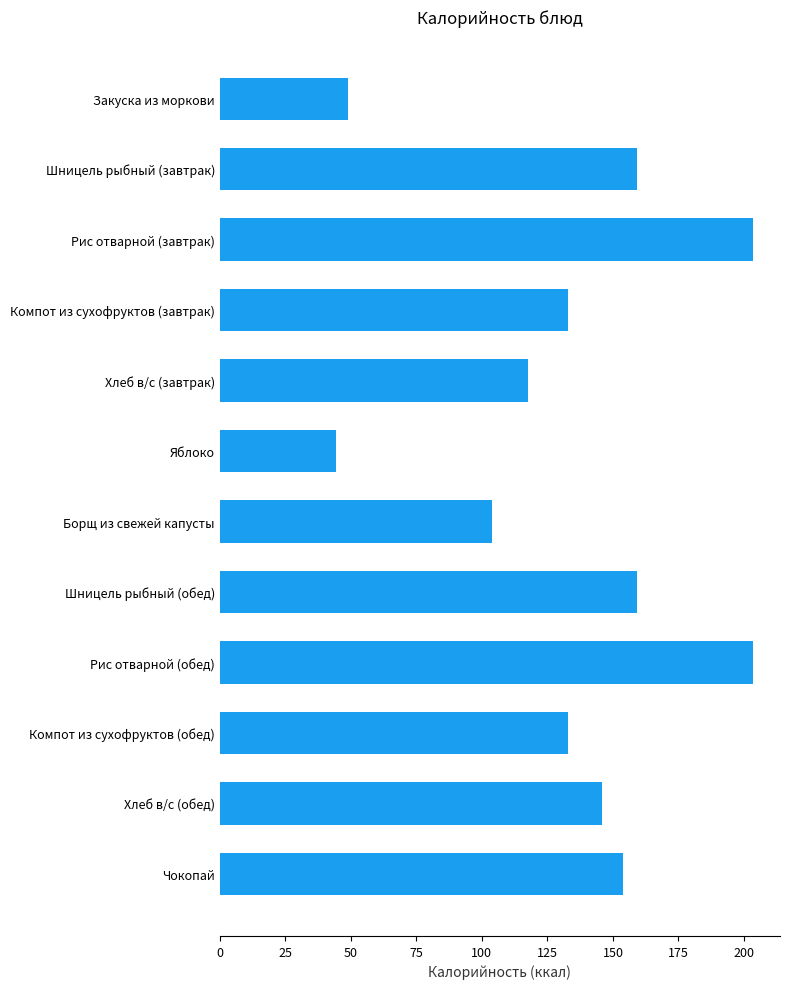

Reading top to bottom, what are all the values shown in this chart?

Закуска из моркови=49.0	Шницель рыбный (завтрак)=159.0	Рис отварной (завтрак)=203.6	Компот из сухофруктов (завтрак)=132.8	Хлеб в/с (завтрак)=117.5	Яблоко=44.4	Борщ из свежей капусты=103.8	Шницель рыбный (обед)=159.0	Рис отварной (обед)=203.6	Компот из сухофруктов (обед)=132.8	Хлеб в/с (обед)=145.7	Чокопай=154.0